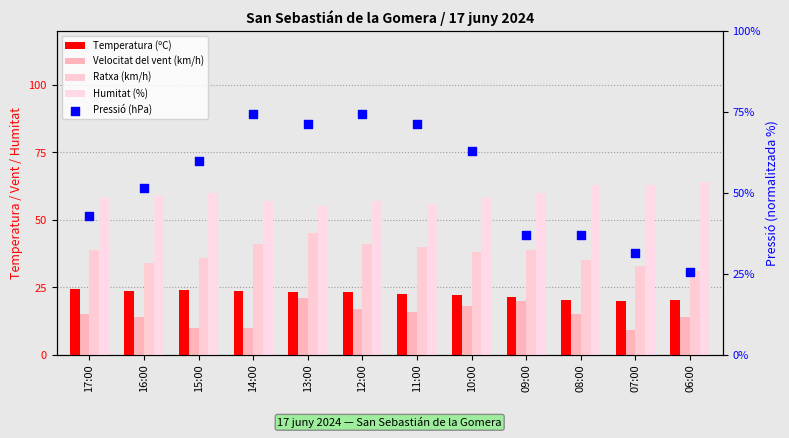

Which series contains the highest Y value?

Pressió (hPa)